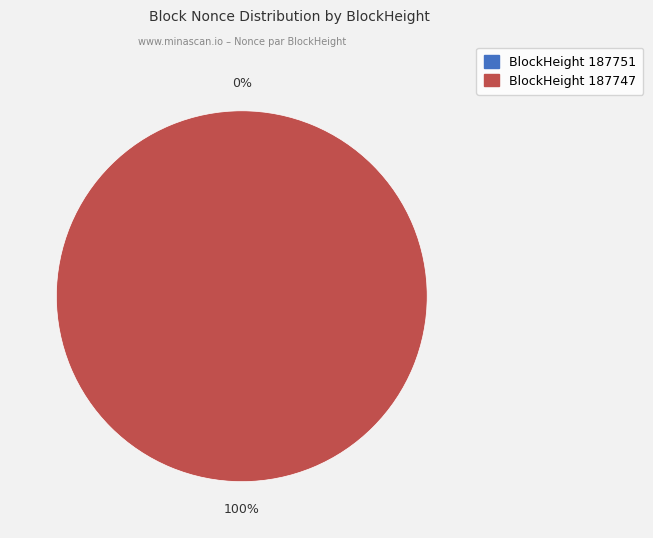

What percentage is the 187747 slice, to the nearest percent?

100%